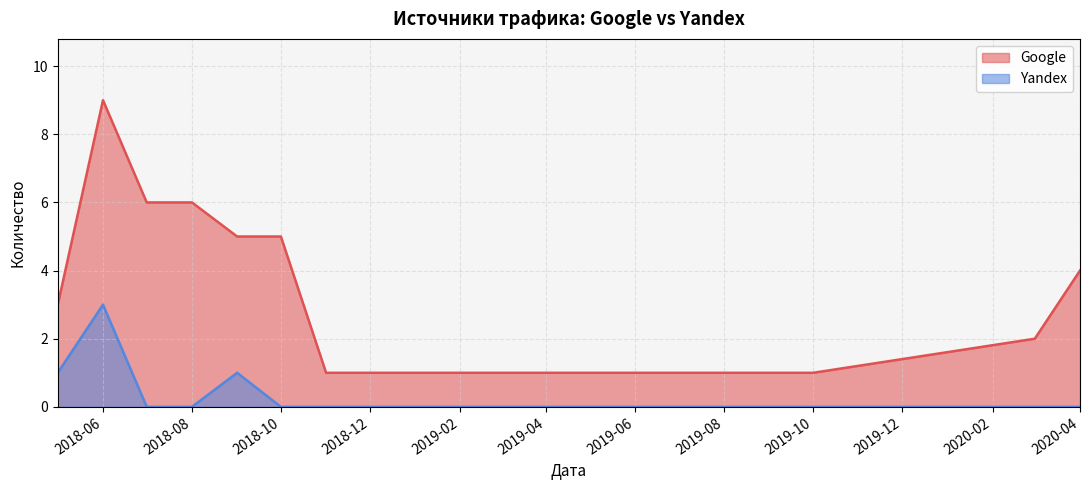

What is the maximum value shown in the chart?

9